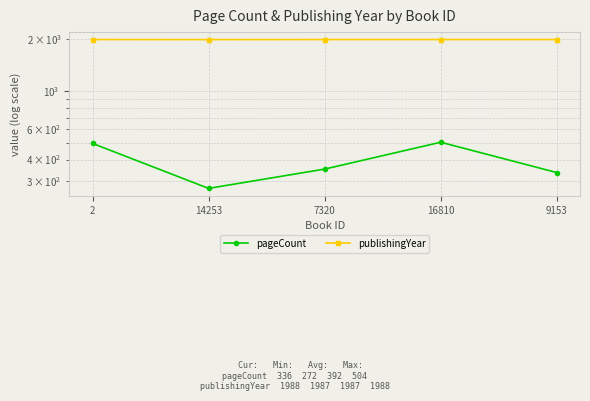

Is the value of publishingYear at 9153 greater than the value of pageCount at 9153?

Yes